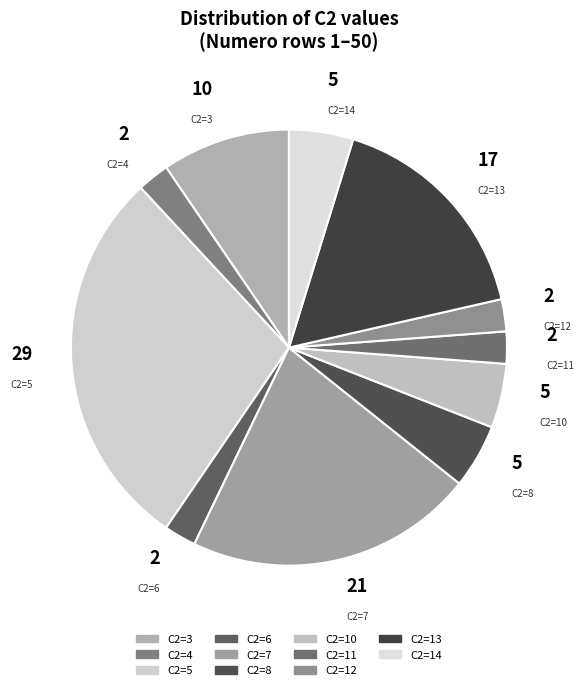

Is there any slice that represents more than half of the pie?

No